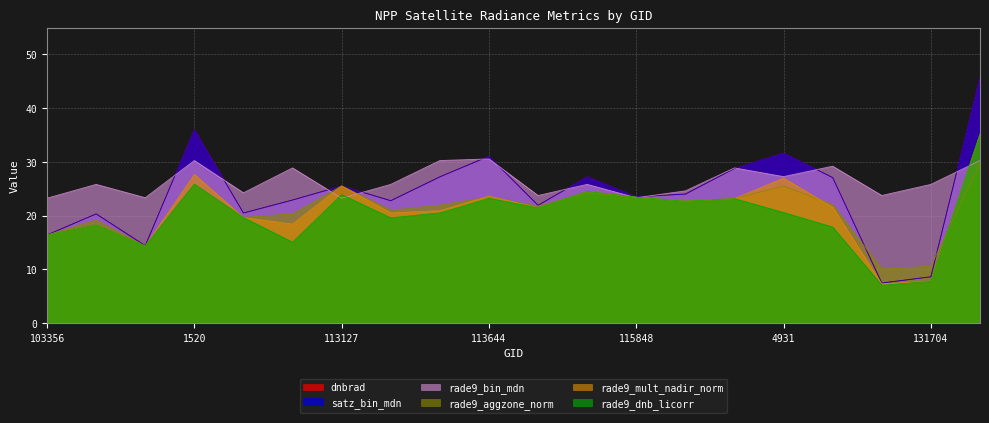

True or false: dnbrad and rade9_bin_mdn cross at least once.

True